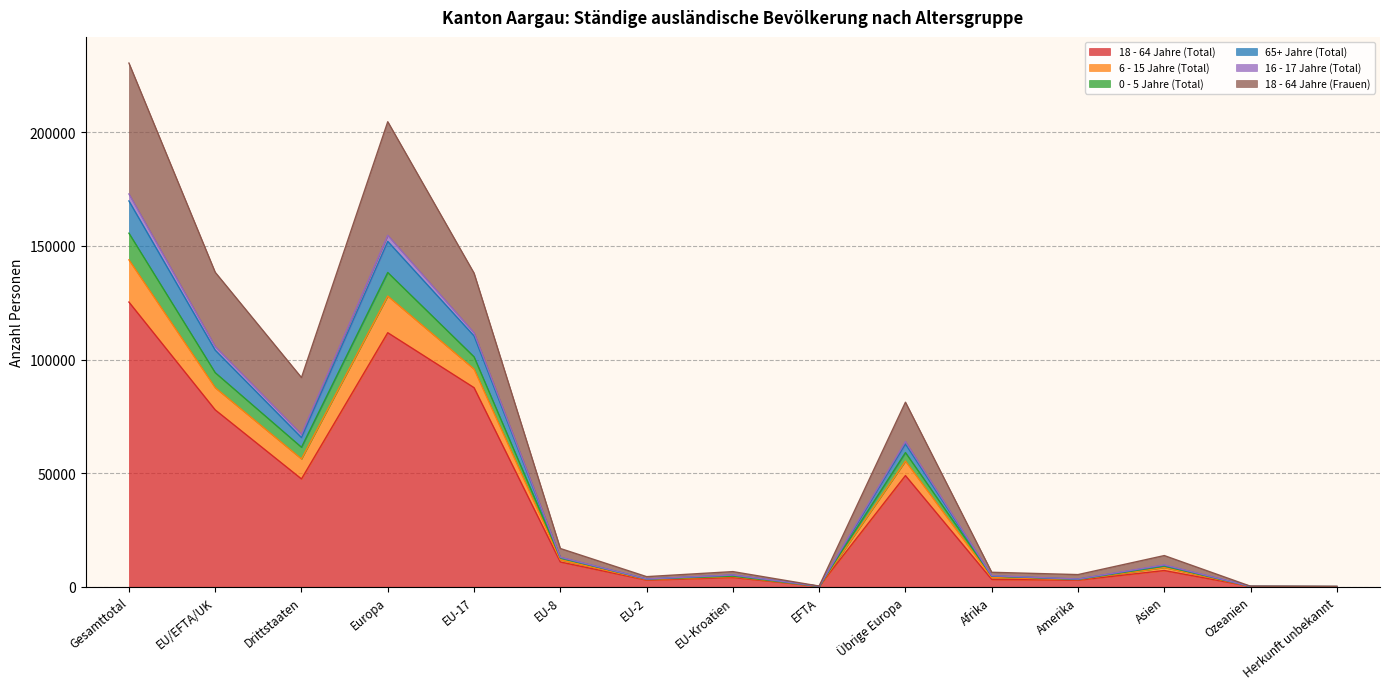

The value of 18 - 64 Jahre (Frauen) at Gesamttotal is 209757. True or false?

False